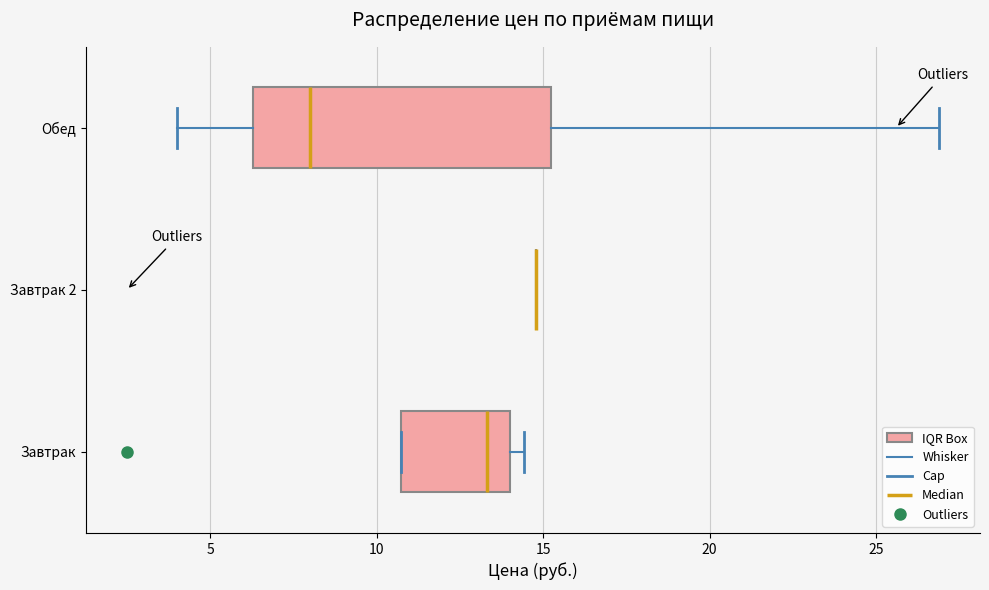

Reading bottom to top, transcribe this box plot: for each box, give where its median line is, the range the box spans, and where its two whiskers end, as read against the x-axis. The values are not printed on the chart, so give them approximately, as read against the axis.

Завтрак: median 13.5, box 10.5 to 14.0, whiskers 10.5 to 14.5
Завтрак 2: box collapsed to a line at 15.0, whiskers 15.0 to 15.0
Обед: median 8.0, box 6.5 to 15.5, whiskers 4.0 to 27.0